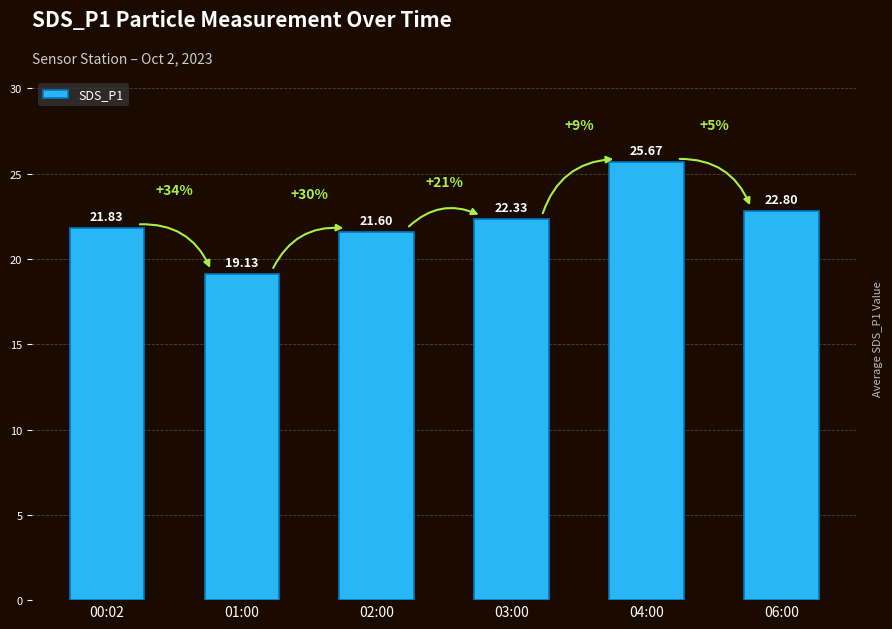

What is the approximate value at 04:00?

25.7